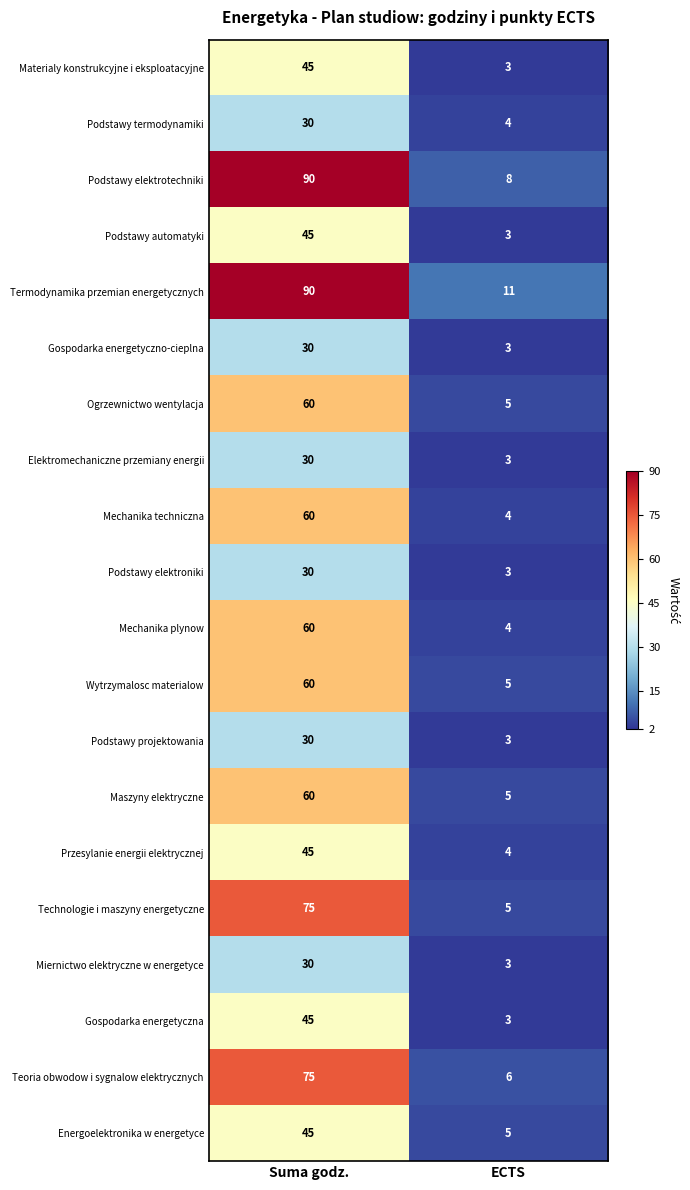

The Przesylanie energii elektrycznej series shows 45 at Suma godz.. True or false?

True